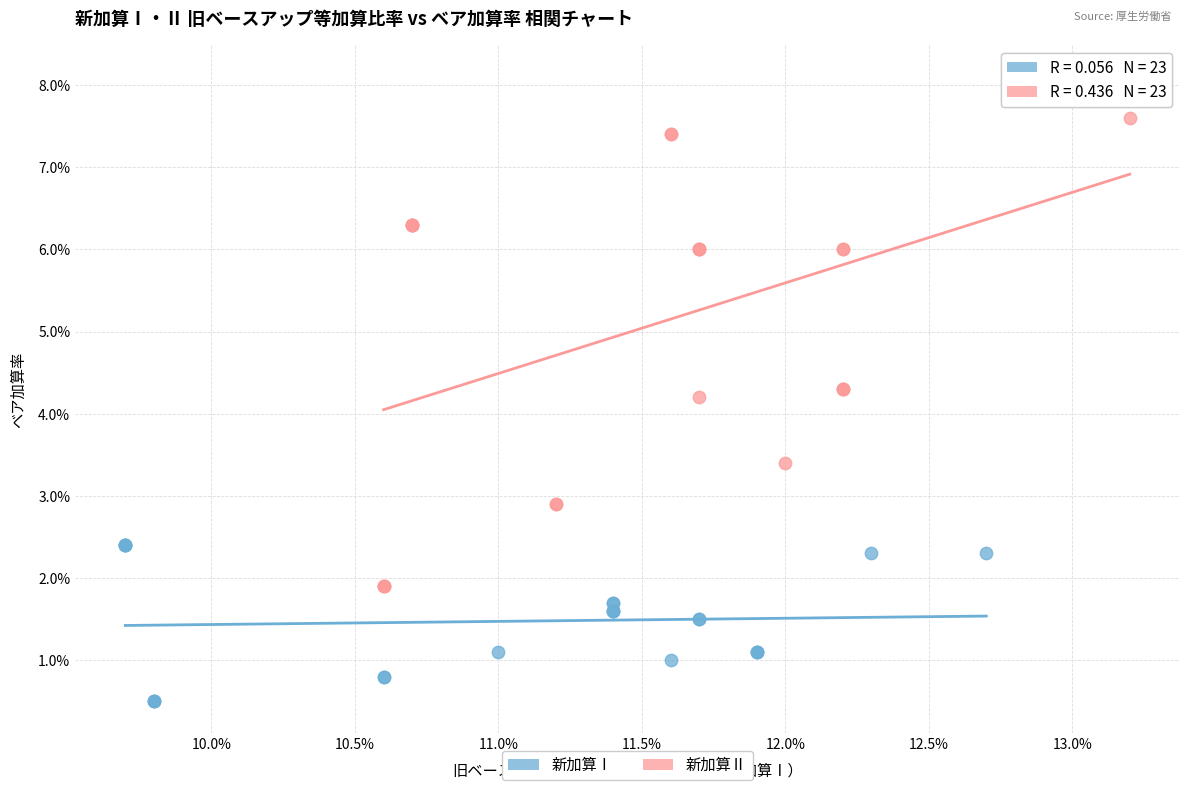

Which series has the widest spread of Y values?

新加算Ⅱ